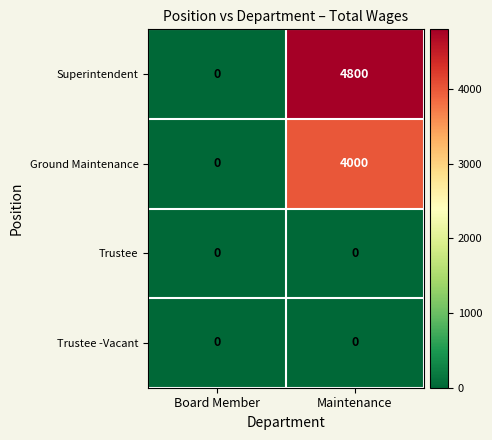

What is the spread (max minus min) of values at Maintenance?

4800